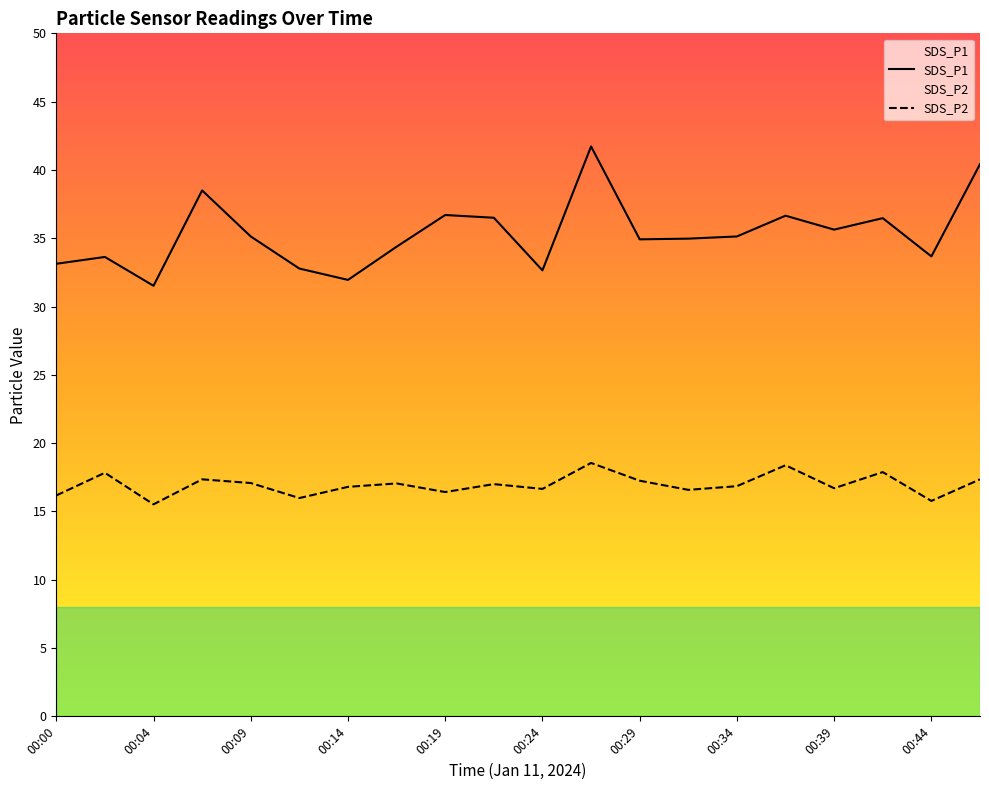

What is the value of the SDS_P2 point at the 15th from the left?

16.9